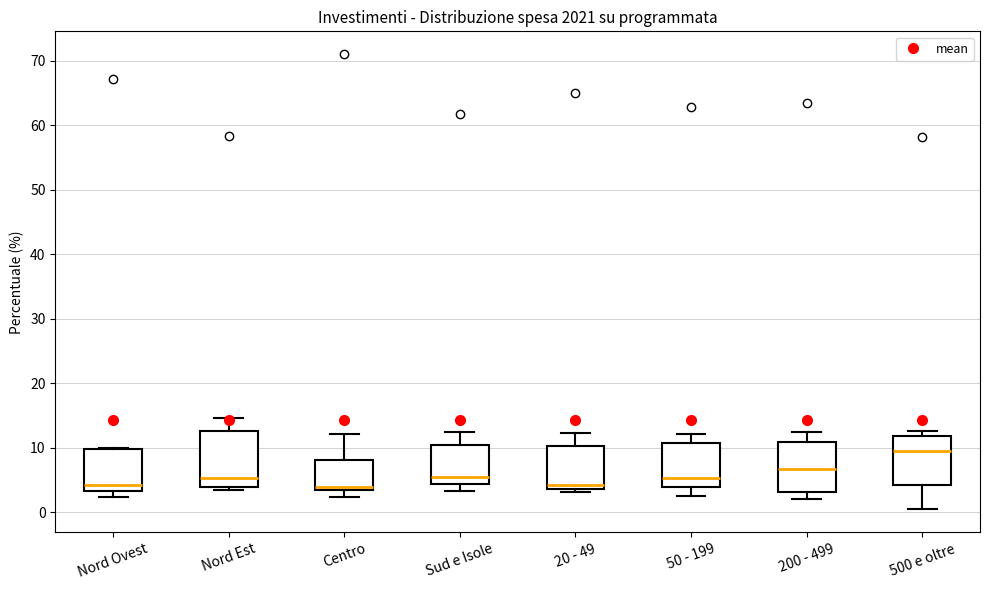

Where does the median line of the box for 500 e oltre sit on the y-axis? The values are not printed on the chart, so give them approximately, as read against the axis.

9